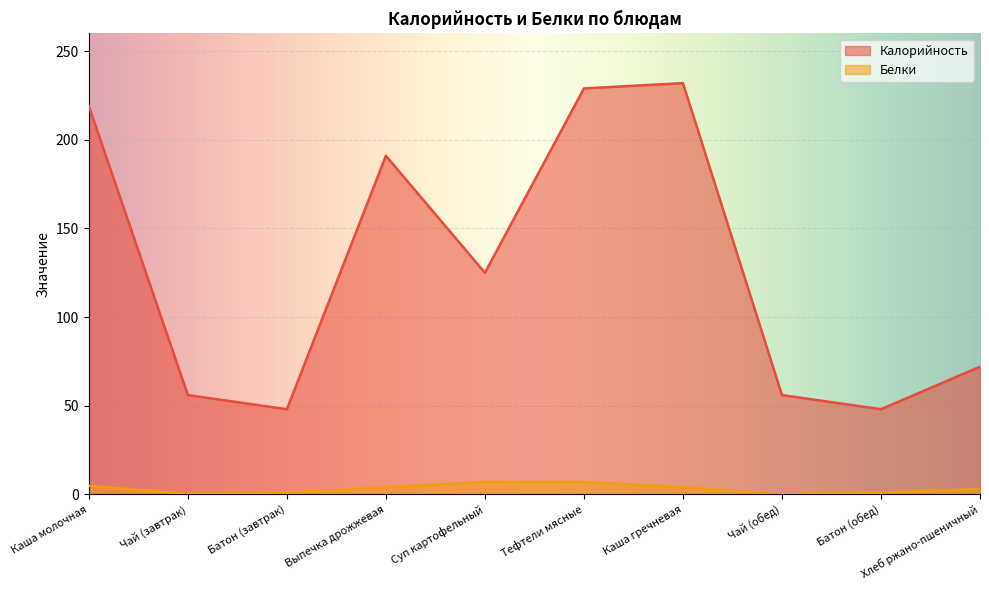

What is the maximum value for Белки?

7.0